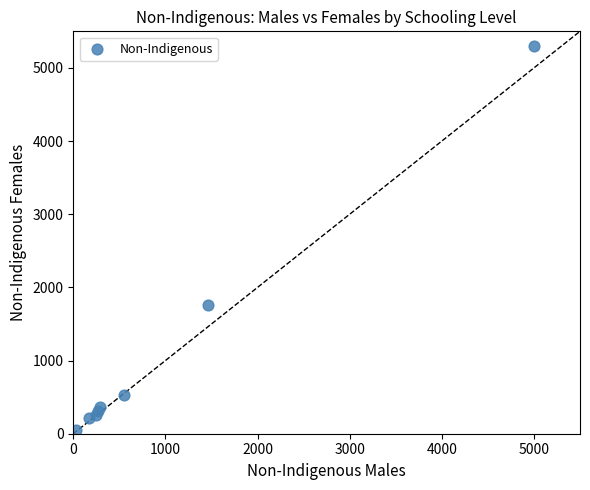

What Y value in the scatter plot is closest to 2672?

1764